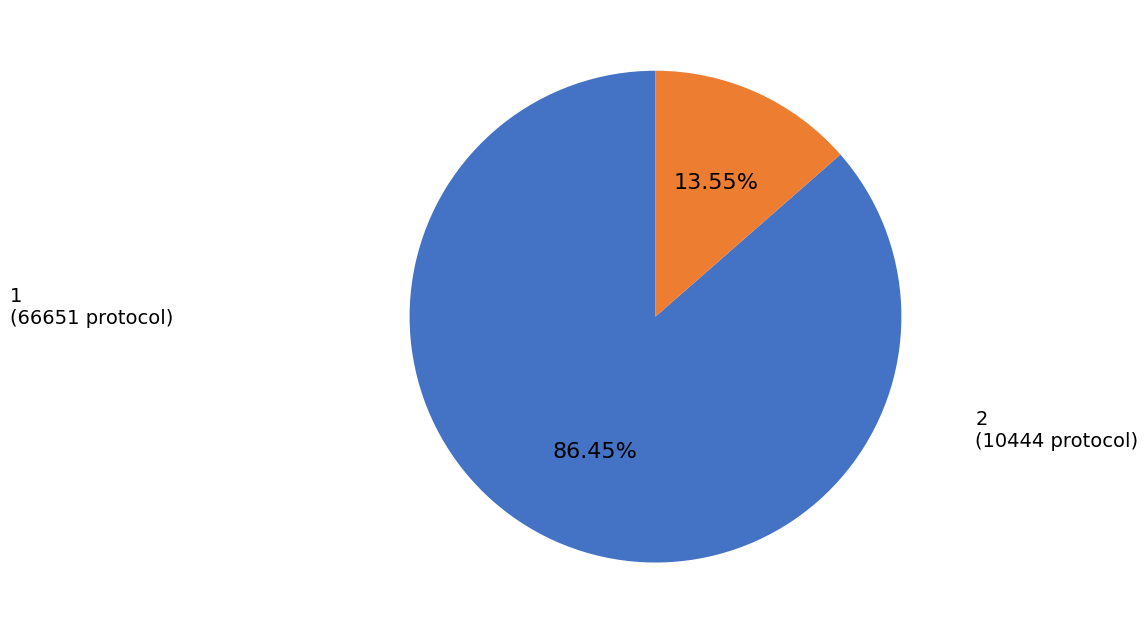

Is there any slice that represents more than half of the pie?

Yes